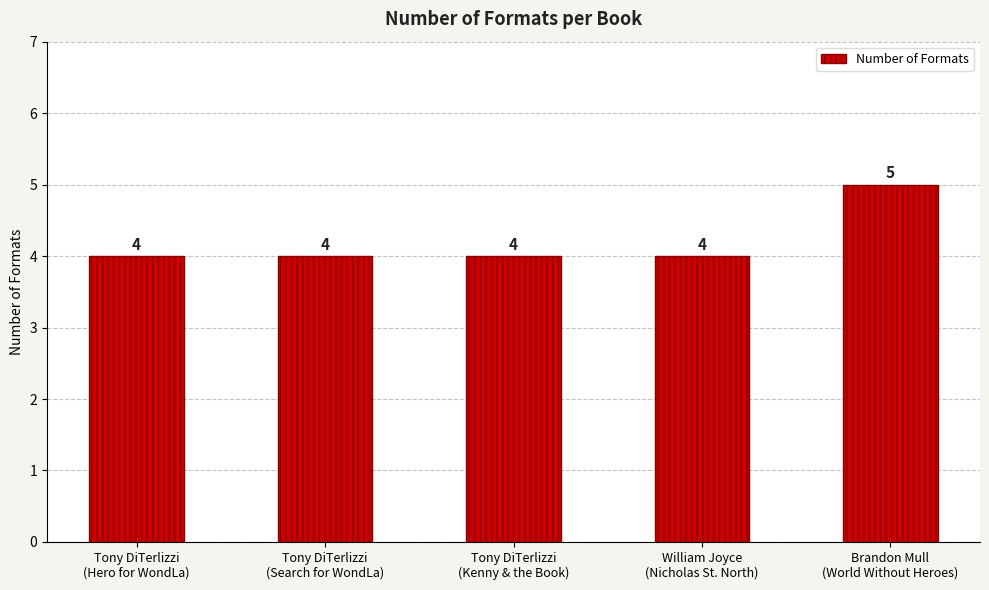

Count the values in the range 4 to 5.

5